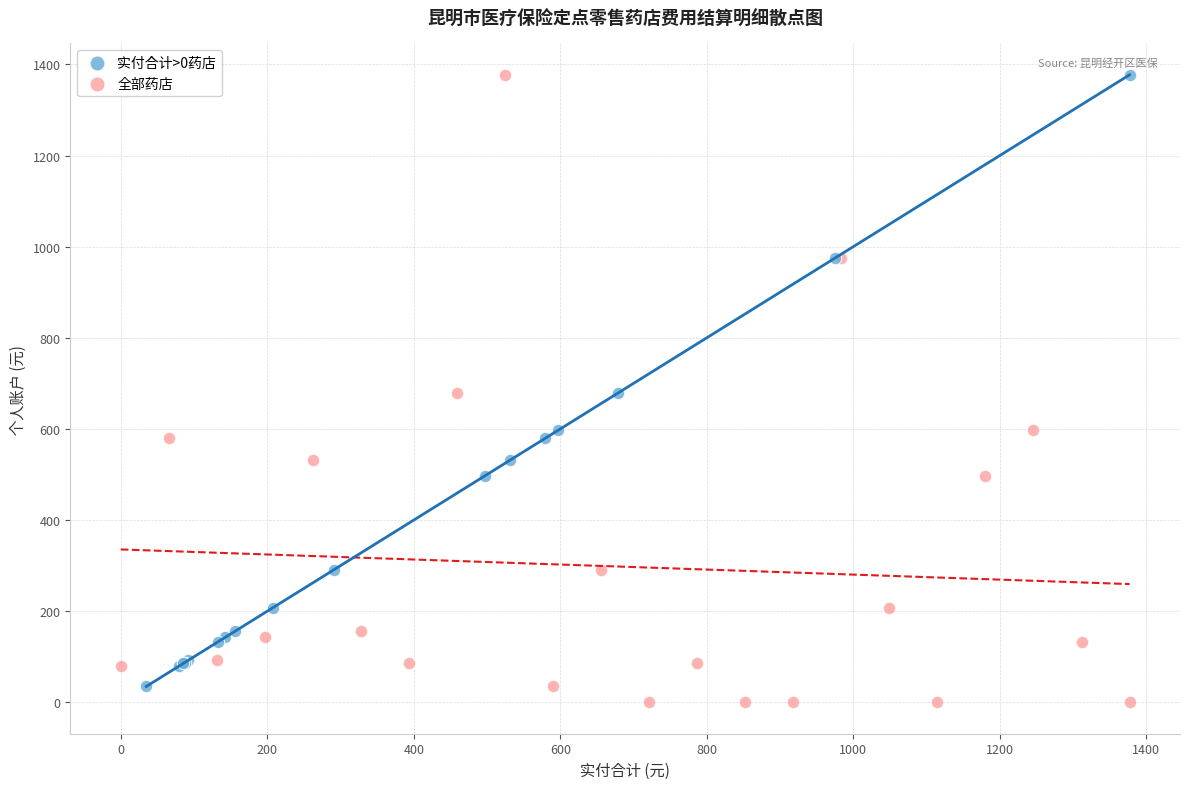

Which series has the widest spread of Y values?

全部药店